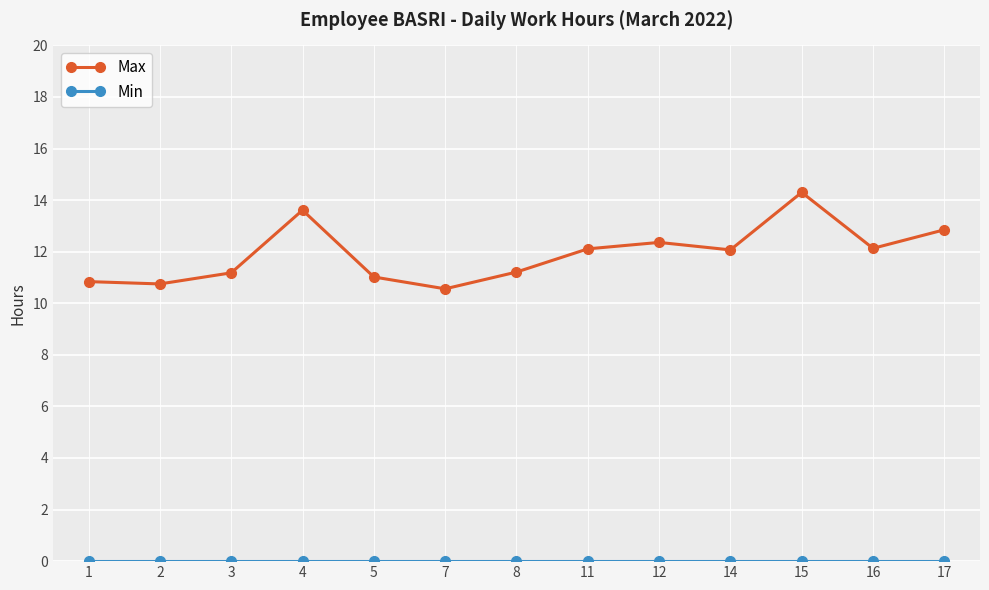

What is the value of the Max point at the 6th from the left?

10.6